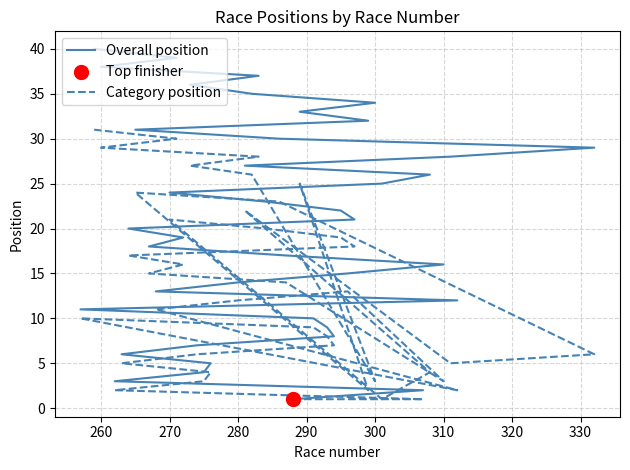

What is the total value across all series at 270?

5